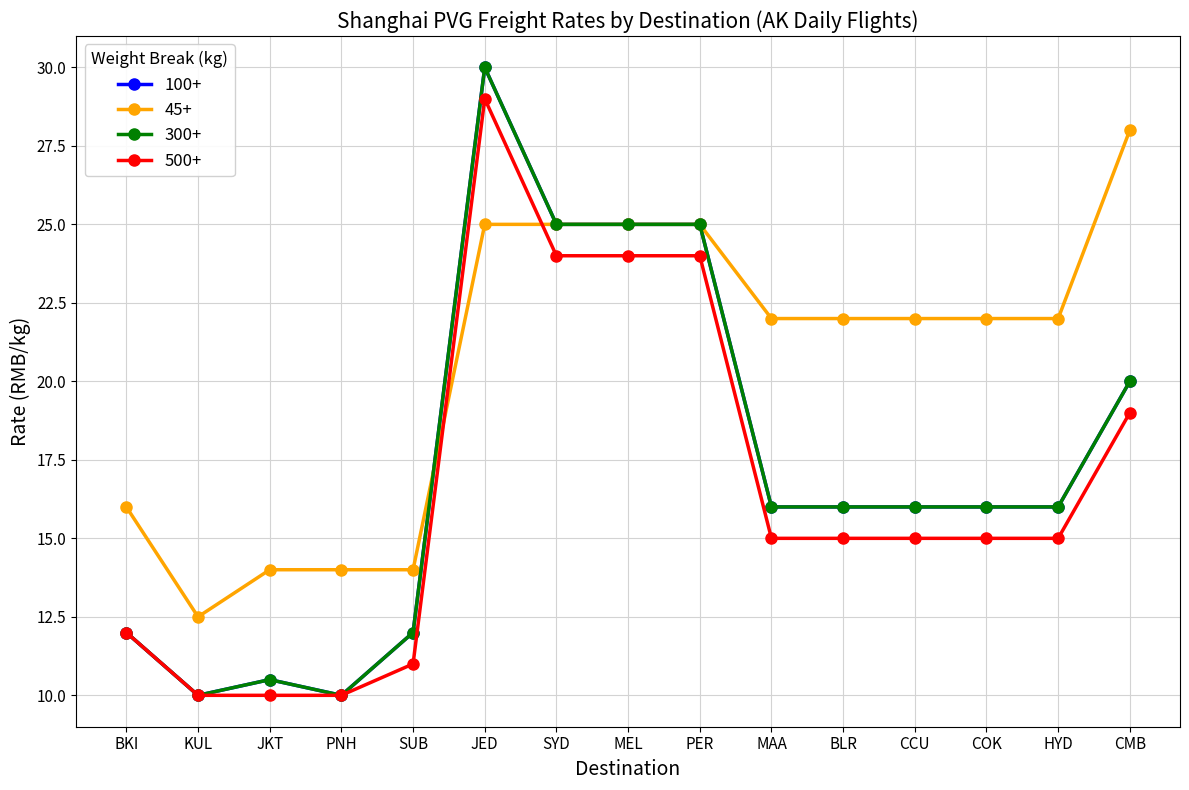

Reading left to right, extract all data points from this chart.

100+: BKI=12.0	KUL=10.0	JKT=10.5	PNH=10.0	SUB=12.0	JED=30.0	SYD=25.0	MEL=25.0	PER=25.0	MAA=16.0	BLR=16.0	CCU=16.0	COK=16.0	HYD=16.0	CMB=20.0
45+: BKI=16.0	KUL=12.5	JKT=14.0	PNH=14.0	SUB=14.0	JED=25.0	SYD=25.0	MEL=25.0	PER=25.0	MAA=22.0	BLR=22.0	CCU=22.0	COK=22.0	HYD=22.0	CMB=28.0
300+: BKI=12.0	KUL=10.0	JKT=10.5	PNH=10.0	SUB=12.0	JED=30.0	SYD=25.0	MEL=25.0	PER=25.0	MAA=16.0	BLR=16.0	CCU=16.0	COK=16.0	HYD=16.0	CMB=20.0
500+: BKI=12.0	KUL=10.0	JKT=10.0	PNH=10.0	SUB=11.0	JED=29.0	SYD=24.0	MEL=24.0	PER=24.0	MAA=15.0	BLR=15.0	CCU=15.0	COK=15.0	HYD=15.0	CMB=19.0